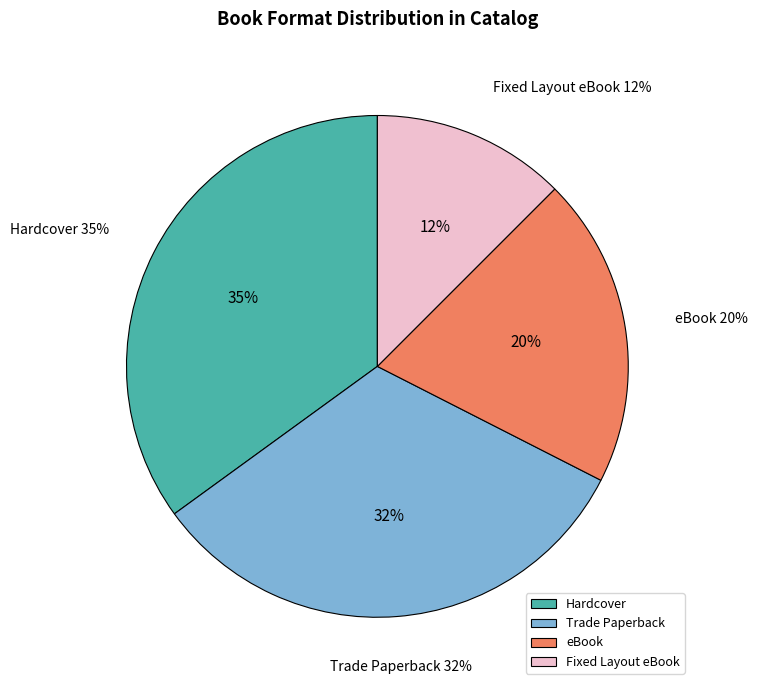

Which slice is the smallest?

Fixed Layout eBook